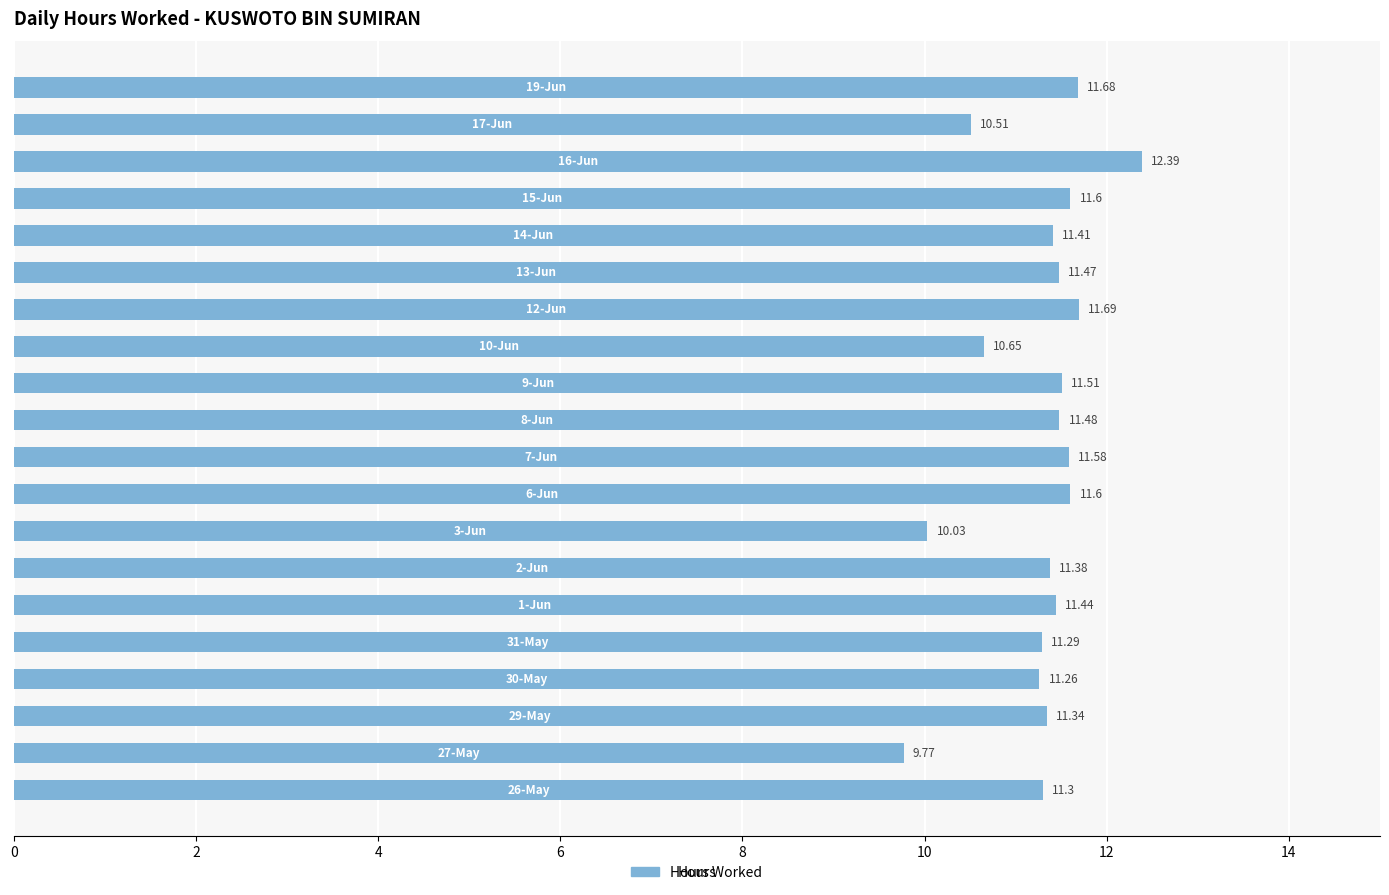

What is the difference between the maximum and minimum values?

2.6